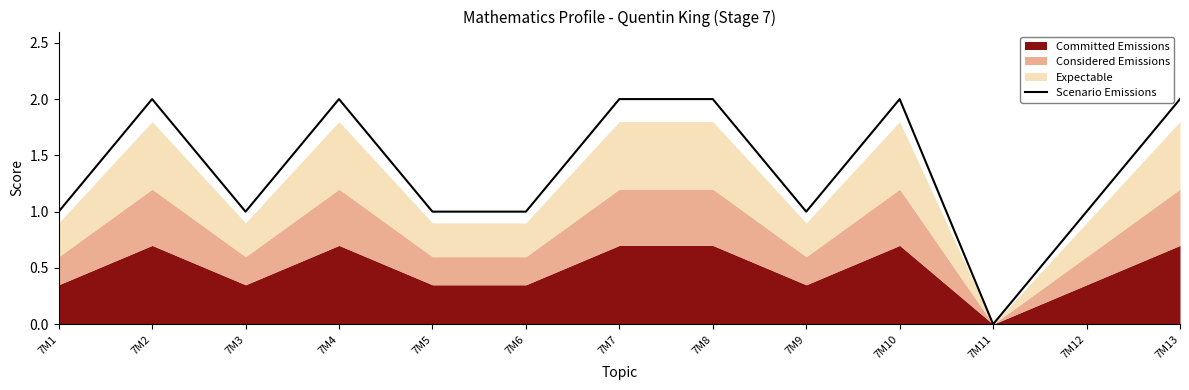

List the labels in order of value, smallest first.

7M11, 7M1, 7M3, 7M5, 7M6, 7M9, 7M12, 7M2, 7M4, 7M7, 7M8, 7M10, 7M13